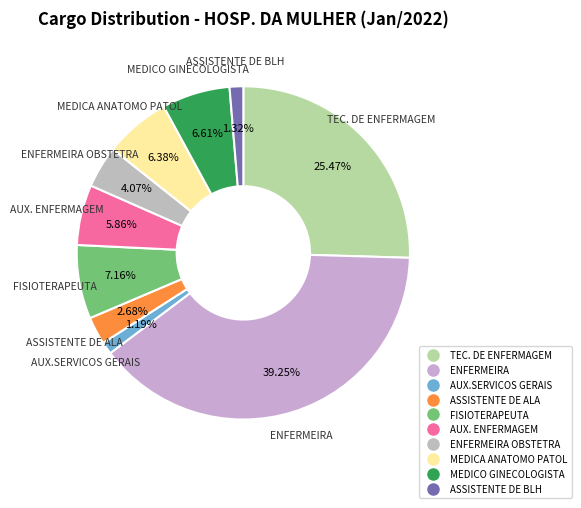

To the nearest percent, what is the average slice percentage?

10%